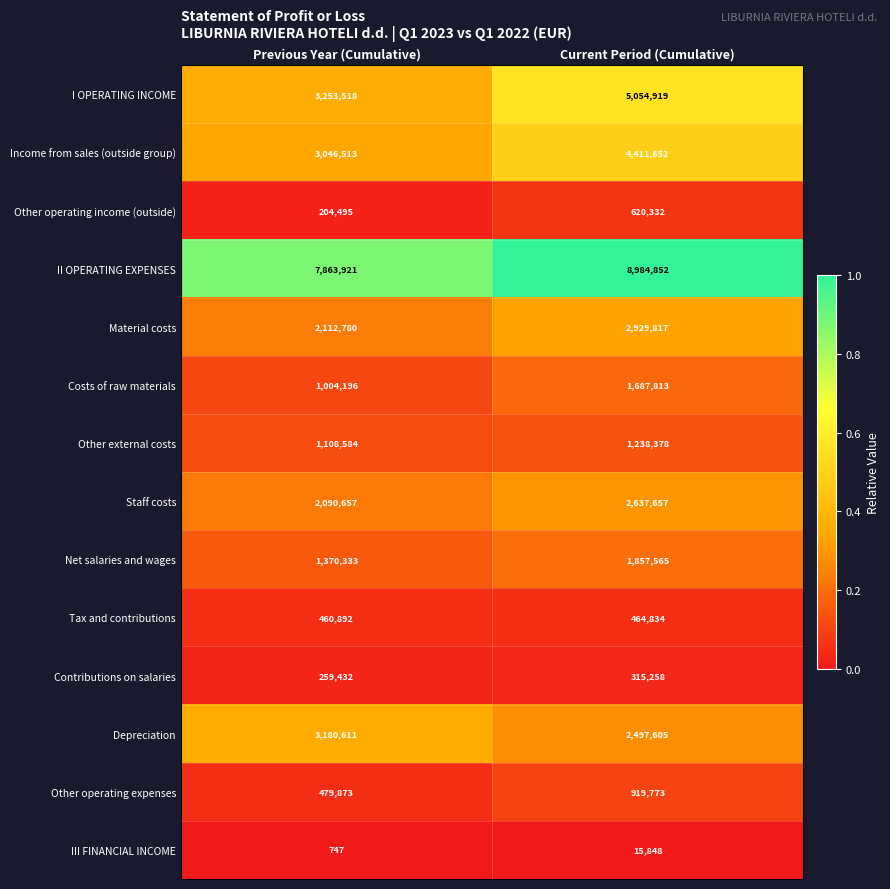

The Other operating income (outside) series shows 285069 at Previous Year (Cumulative). True or false?

False